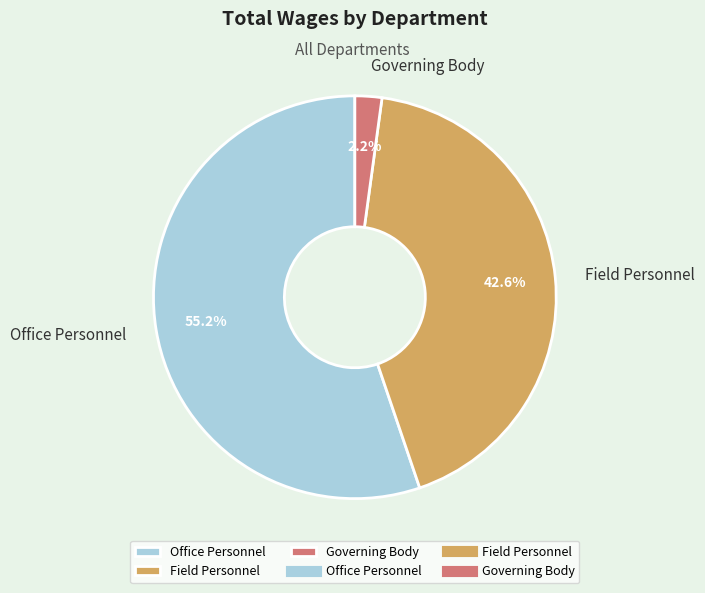

What is the largest slice in the pie chart?

Office Personnel